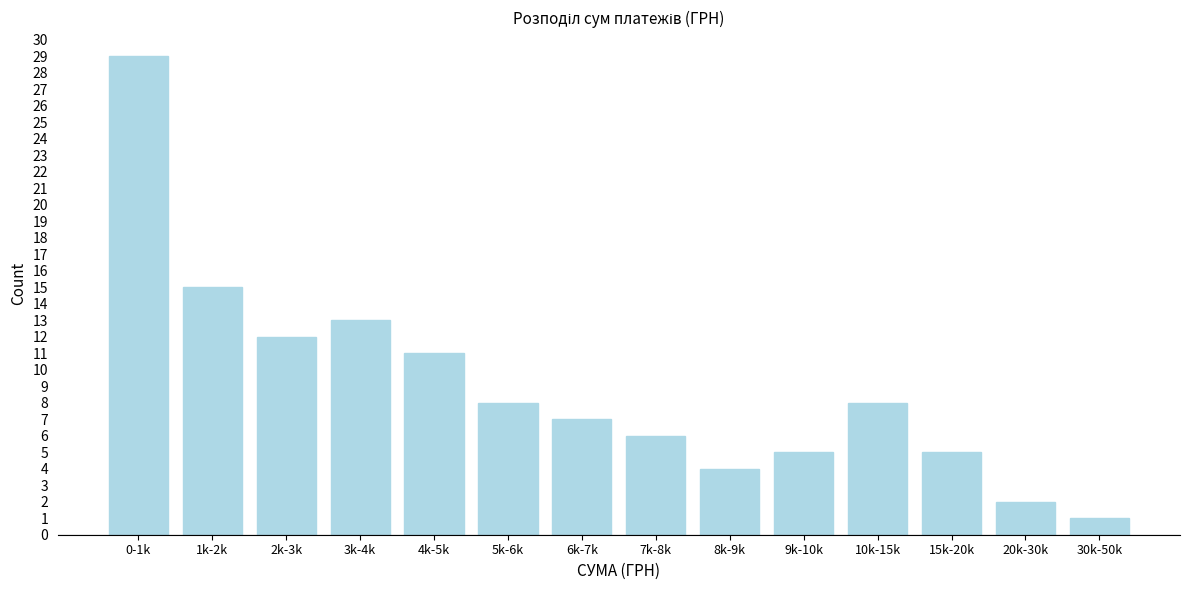

Reading left to right, what are all the values shown in this chart?

0-1k=29	1k-2k=15	2k-3k=12	3k-4k=13	4k-5k=11	5k-6k=8	6k-7k=7	7k-8k=6	8k-9k=4	9k-10k=5	10k-15k=8	15k-20k=5	20k-30k=2	30k-50k=1